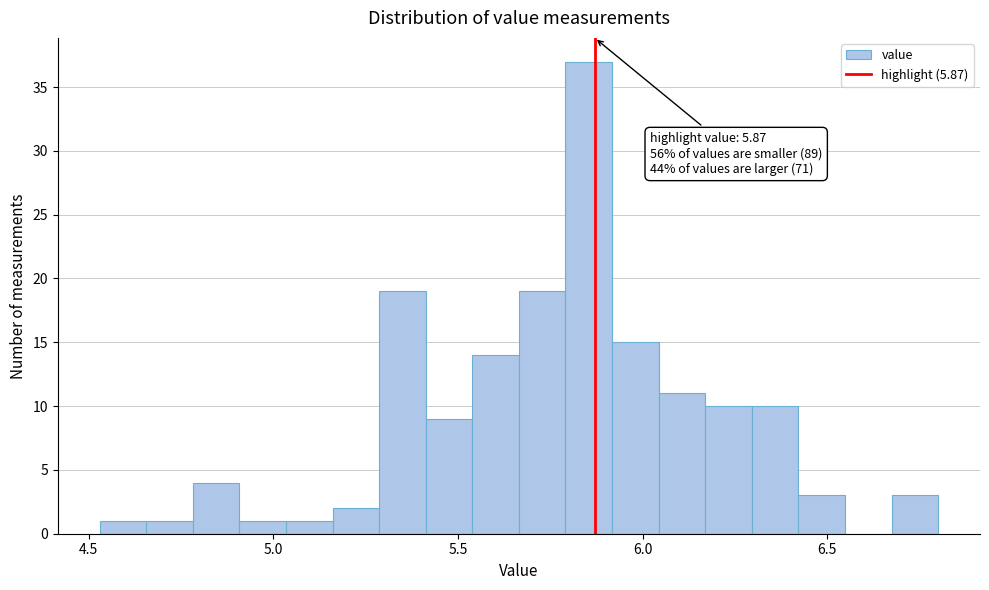

Around what value on the x-axis is the tallest bar? Give the approximate position of its centre, as read against the axis.

5.85